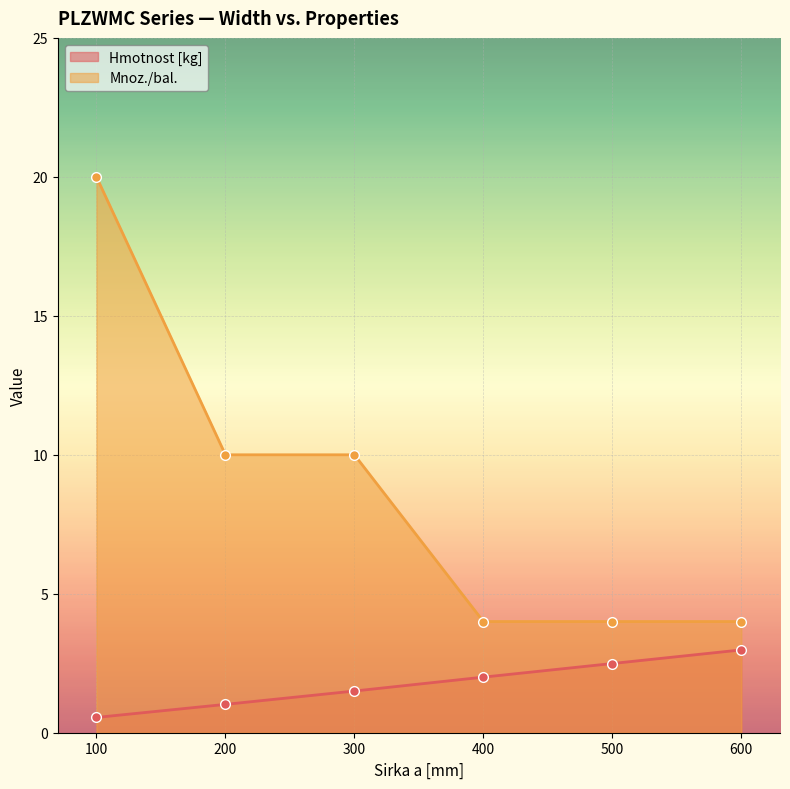

What is the difference between the highest and lowest values at 300?

8.5